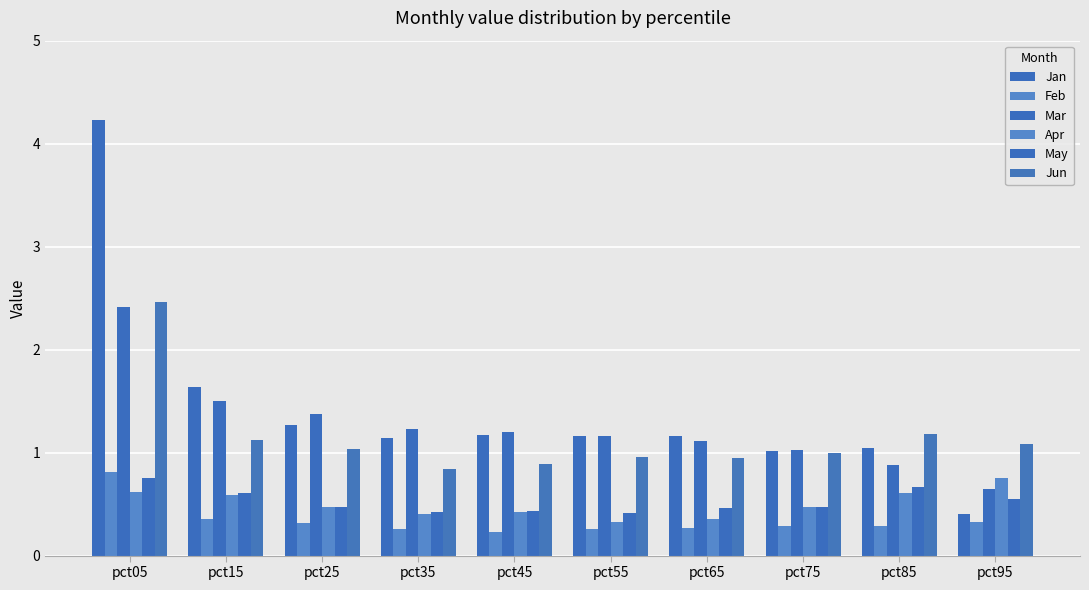

How many bars are there in total?

60